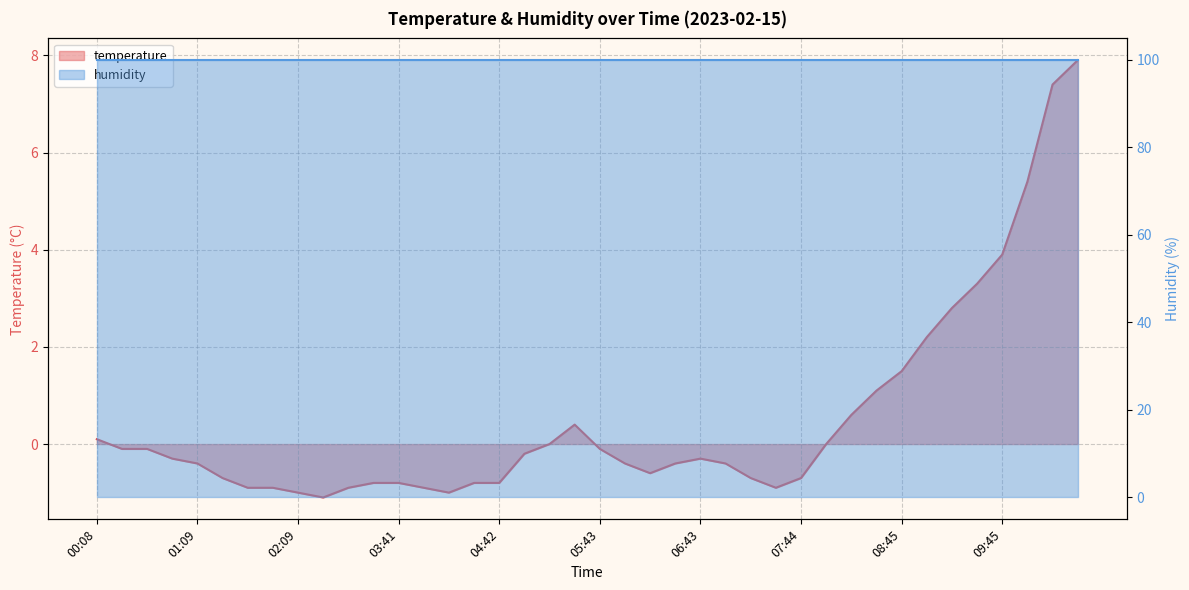

At which category does the data reach its first local peak?

05:27